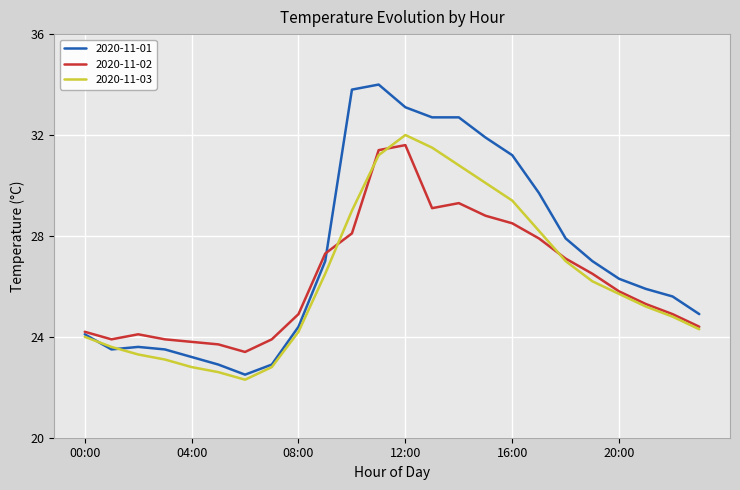

Which series has the largest total across all categories?

2020-11-01